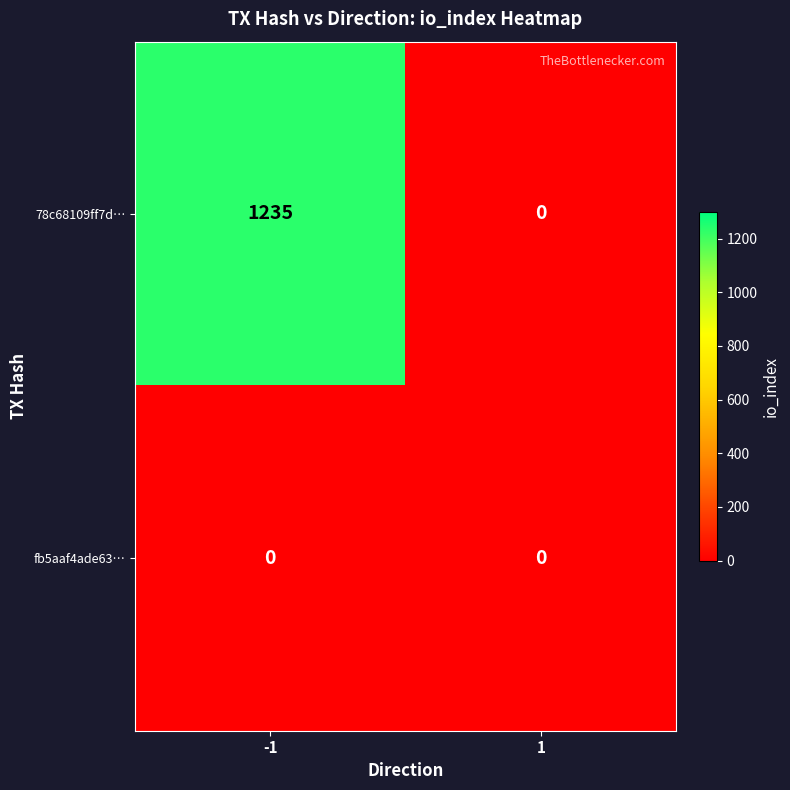

What is the sum of the 78c68109ff7d… values at -1 and 1?

1235